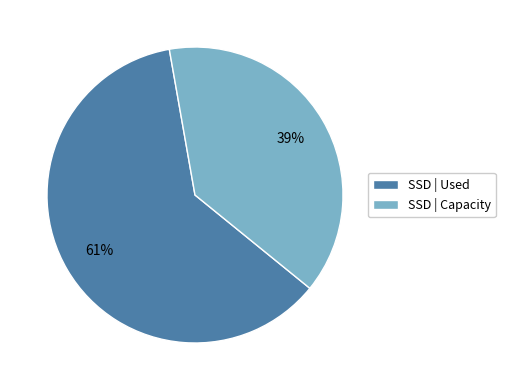

Do SSD | Used and SSD | Capacity together represent more than half of the pie?

Yes